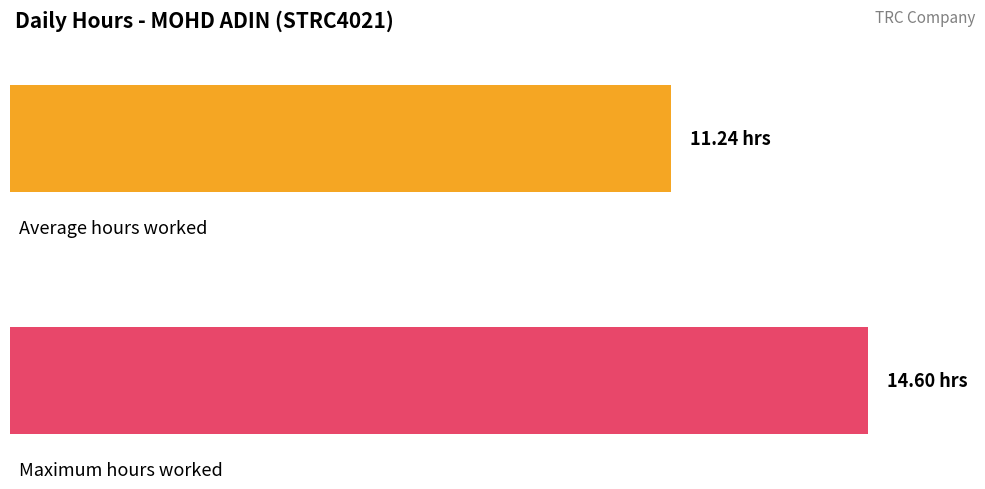

What is the greatest value displayed?

14.6